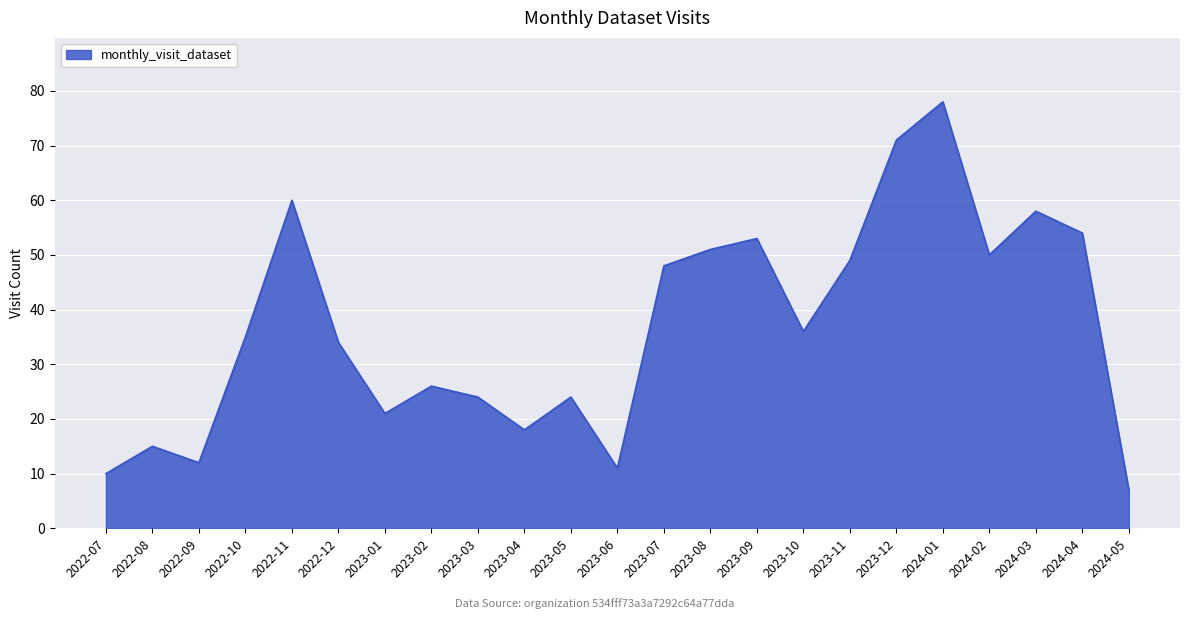

The value at 2022-12 is 46. True or false?

False